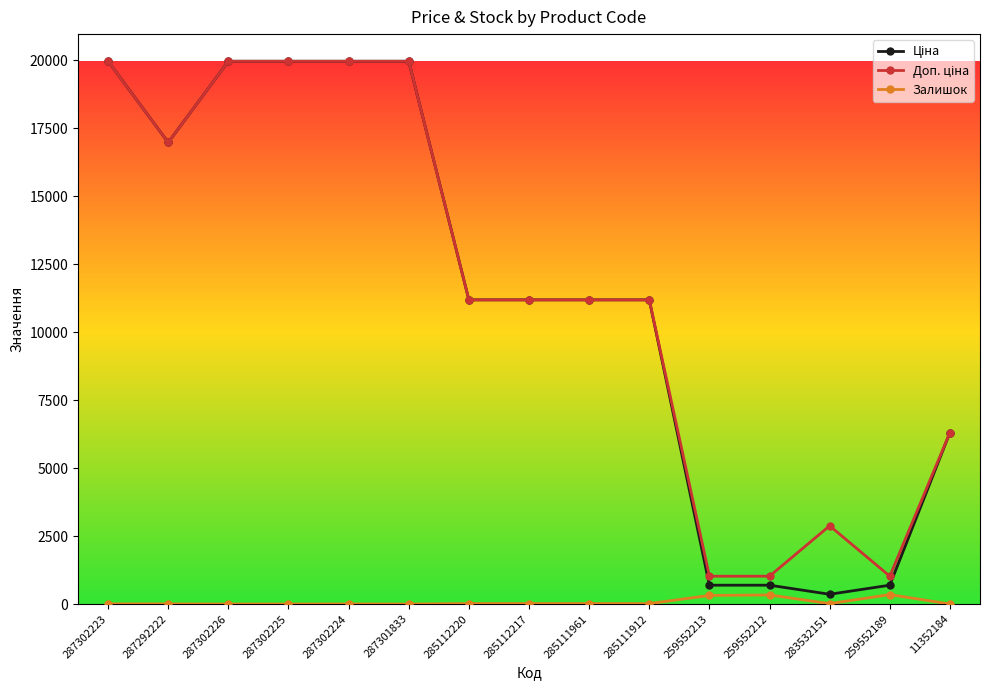

At how many categories does at least one series exceed 19014?

5